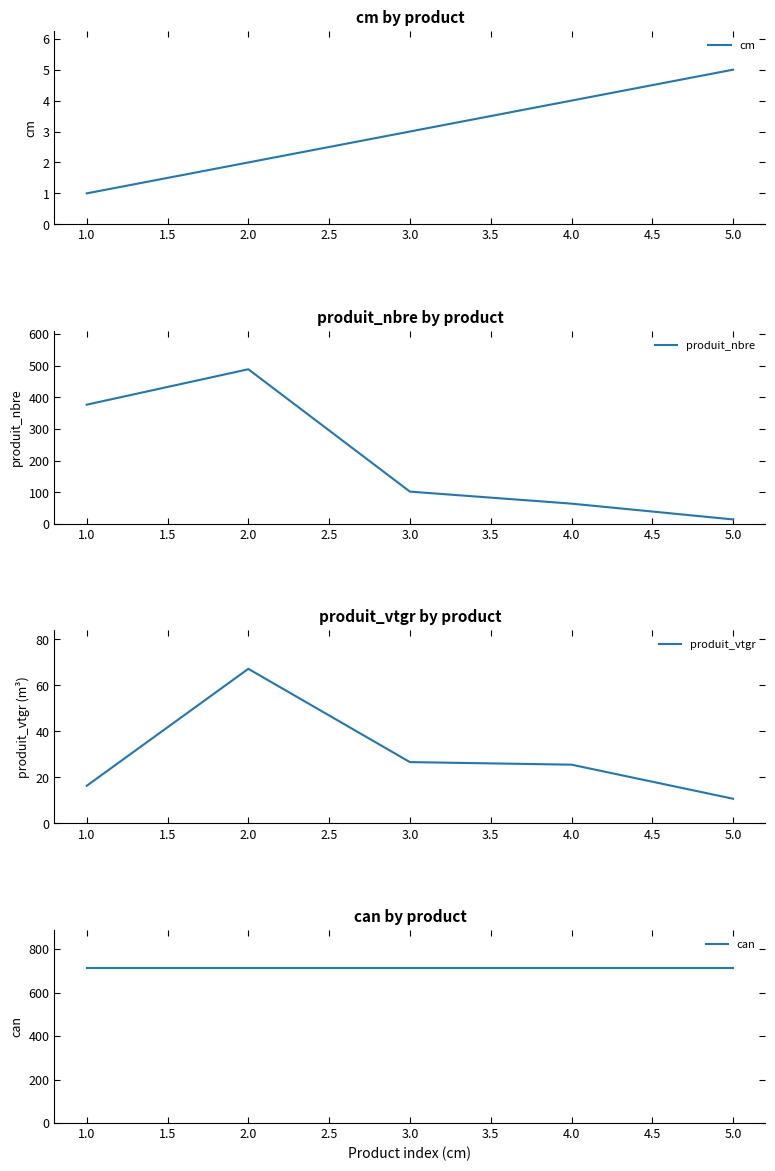

What is the sum of all produit_vtgr values?

146.5